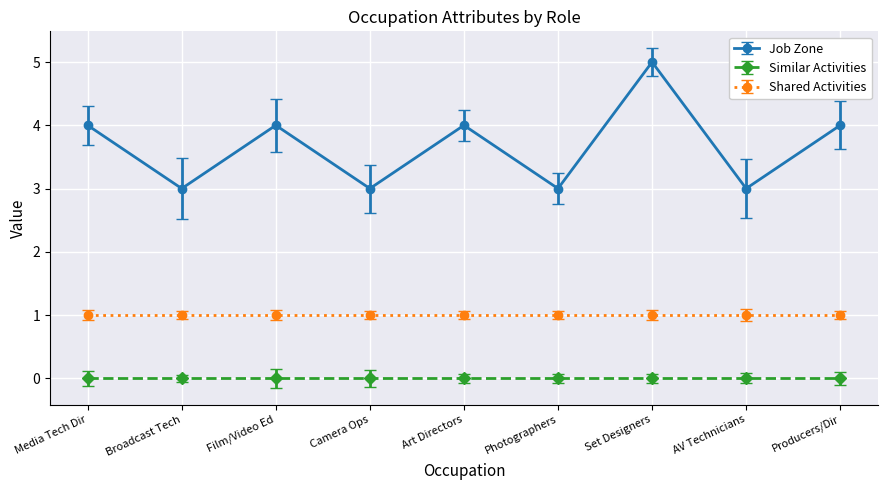

Is it true that Similar Activities equals 0 at Film/Video Ed?

True